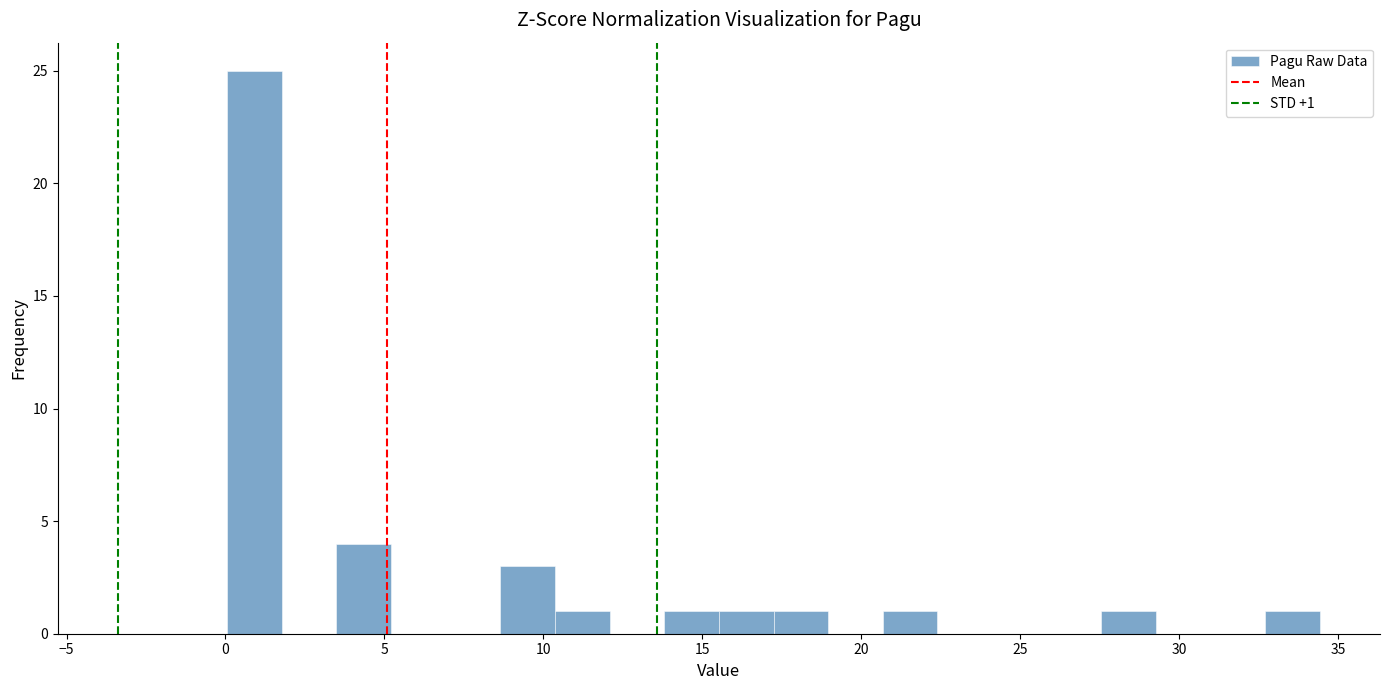

Around what value on the x-axis is the tallest bar? Give the approximate position of its centre, as read against the axis.

1.0